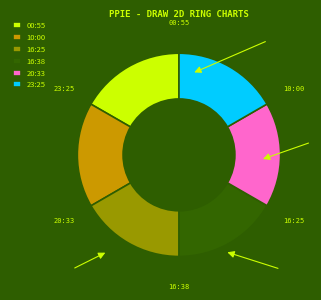

What is the smallest slice in the pie chart?

2022-12-11T16:38